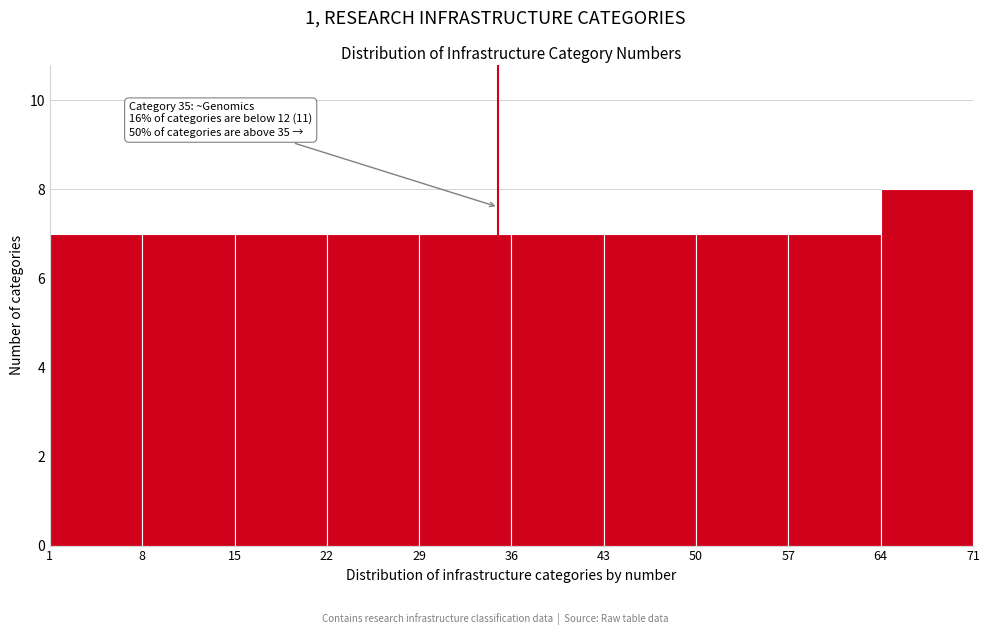

Over which range of the x-axis is the bar tallest?

64 to 71